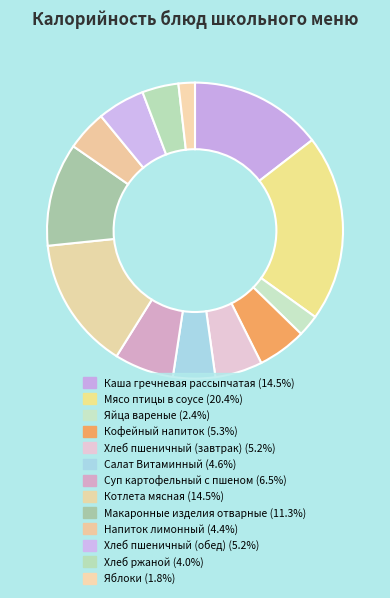

Count the number of slices in the pie.

13